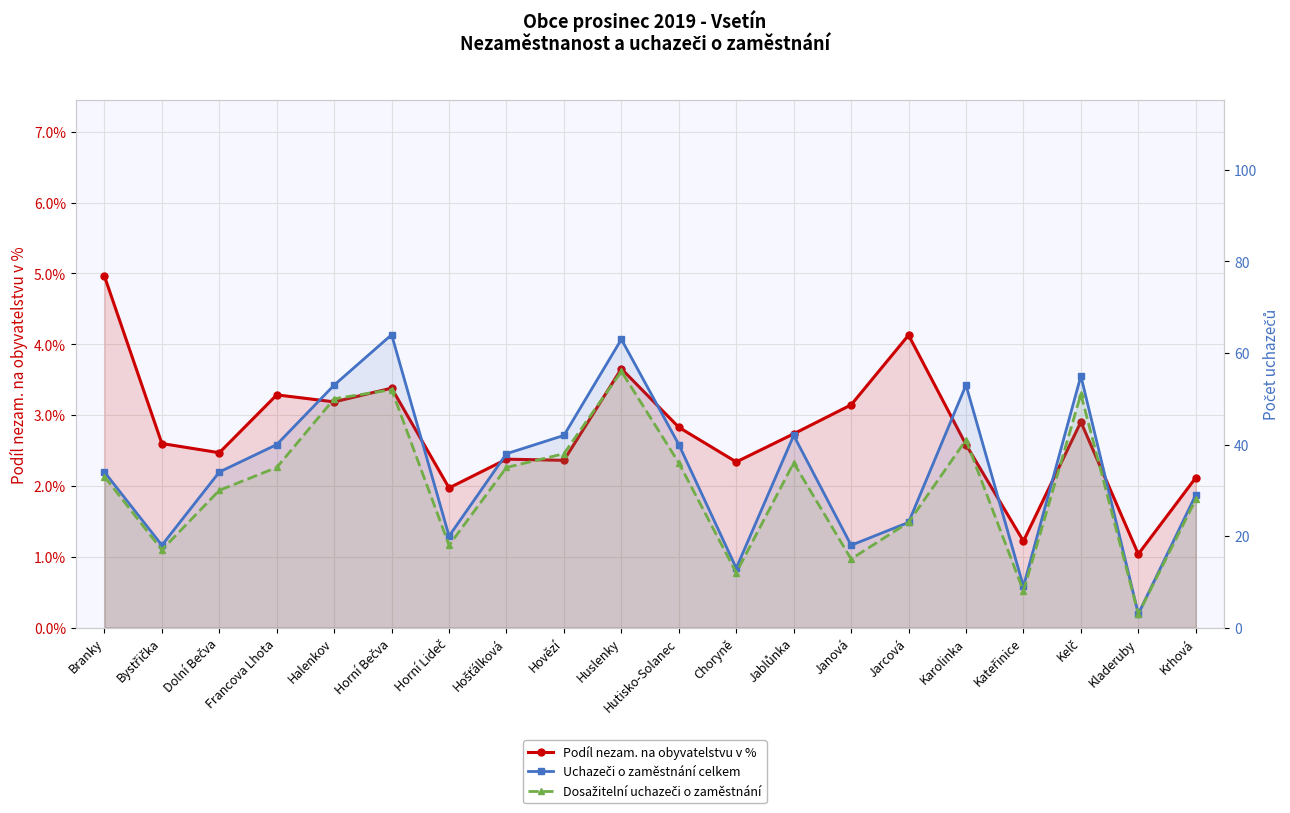

Count the number of categories in the chart.

20